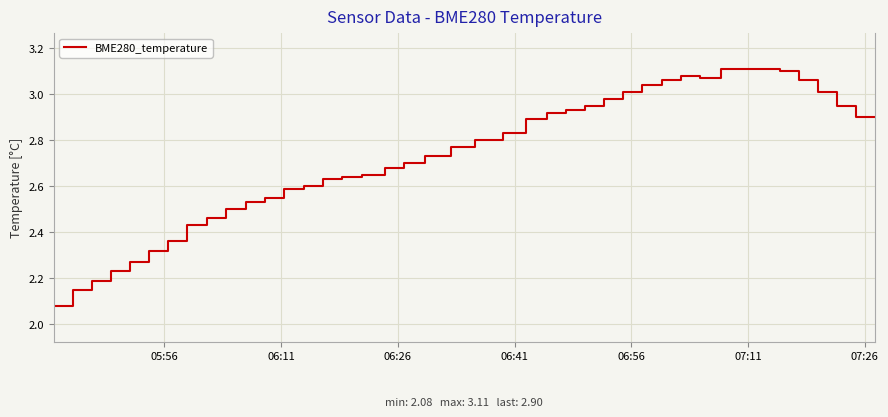

What is the difference between the maximum and minimum values?

1.0